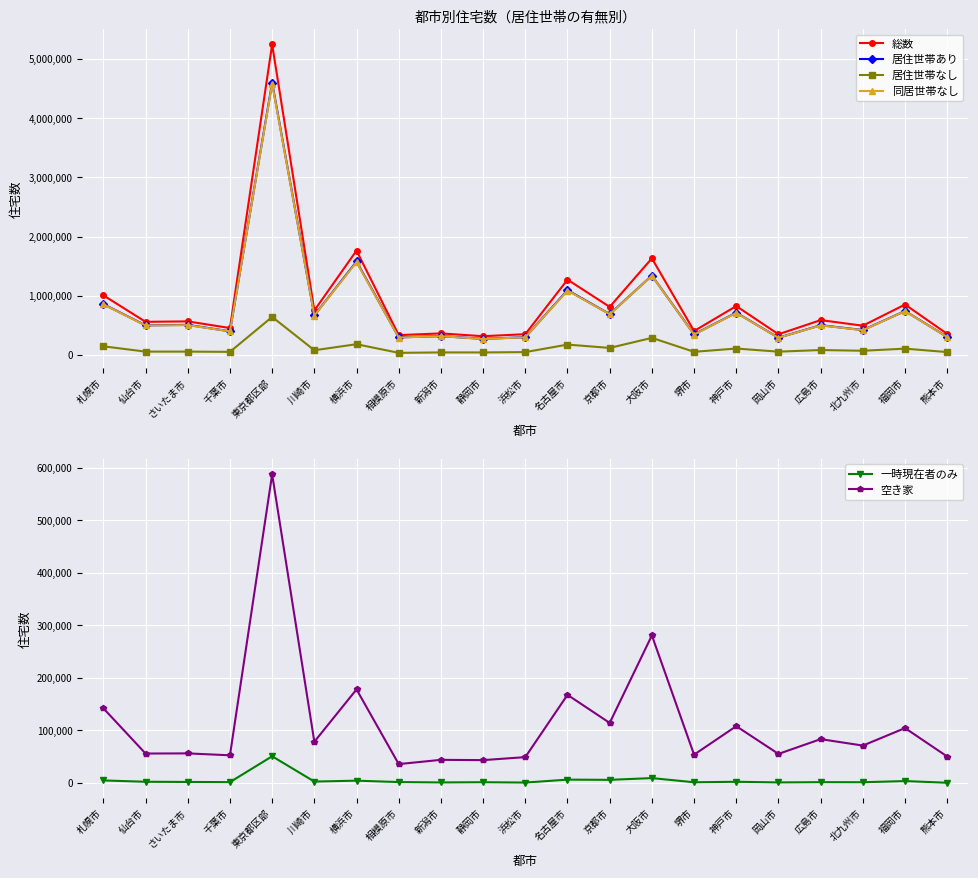

What is the sum of all 居住世帯なし values?

2548050